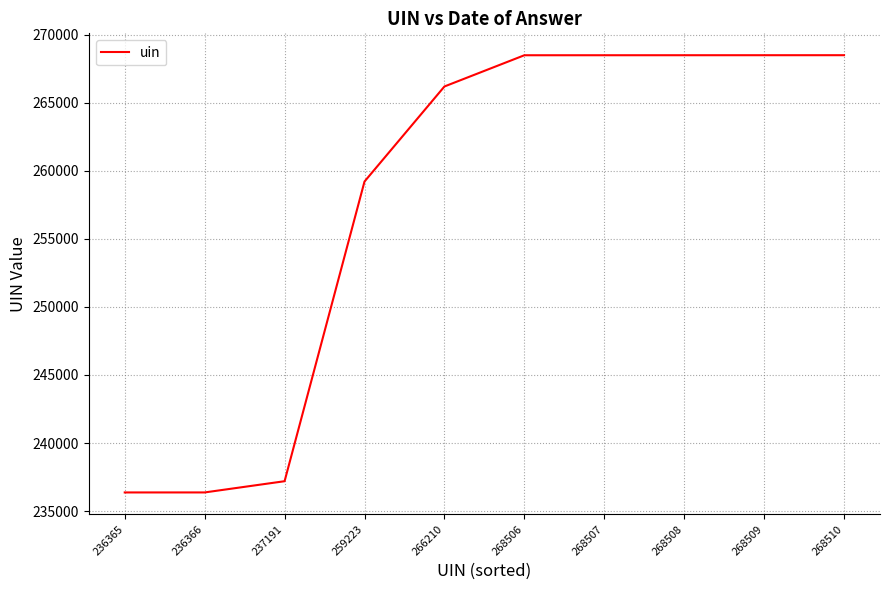

The chart shows a value of 72291 at 268507. True or false?

False